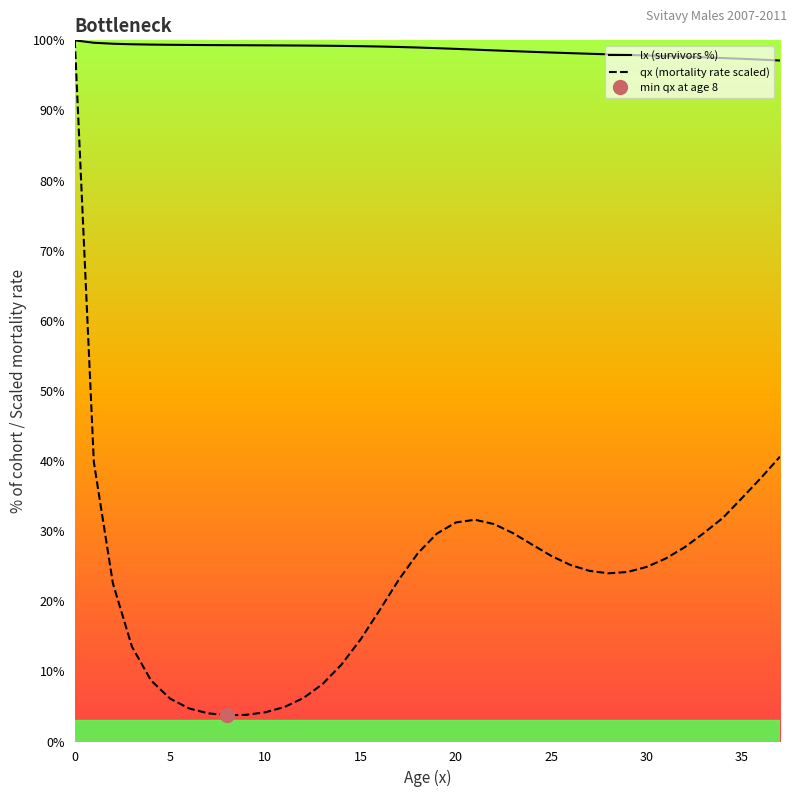

What is the sum of all qx (mortality rate scaled) values?

883.5